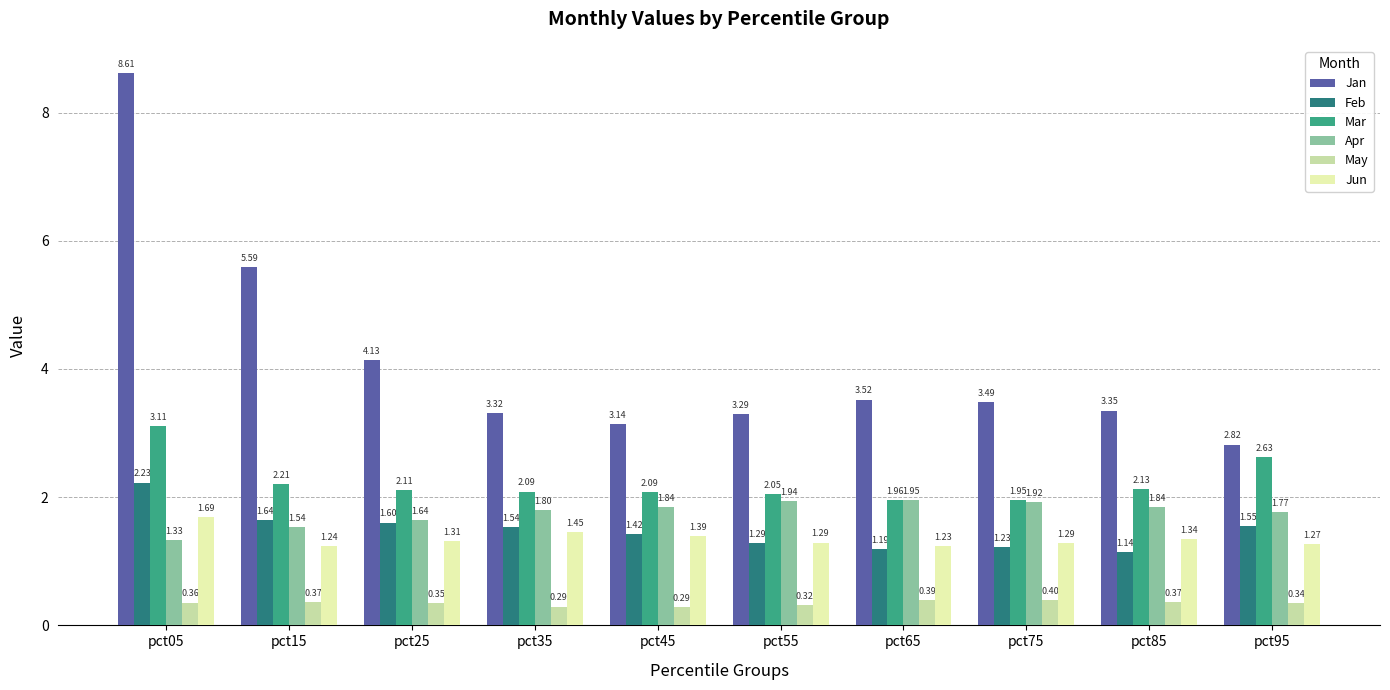

What is the difference between the maximum and second lowest values in the May series?

0.1